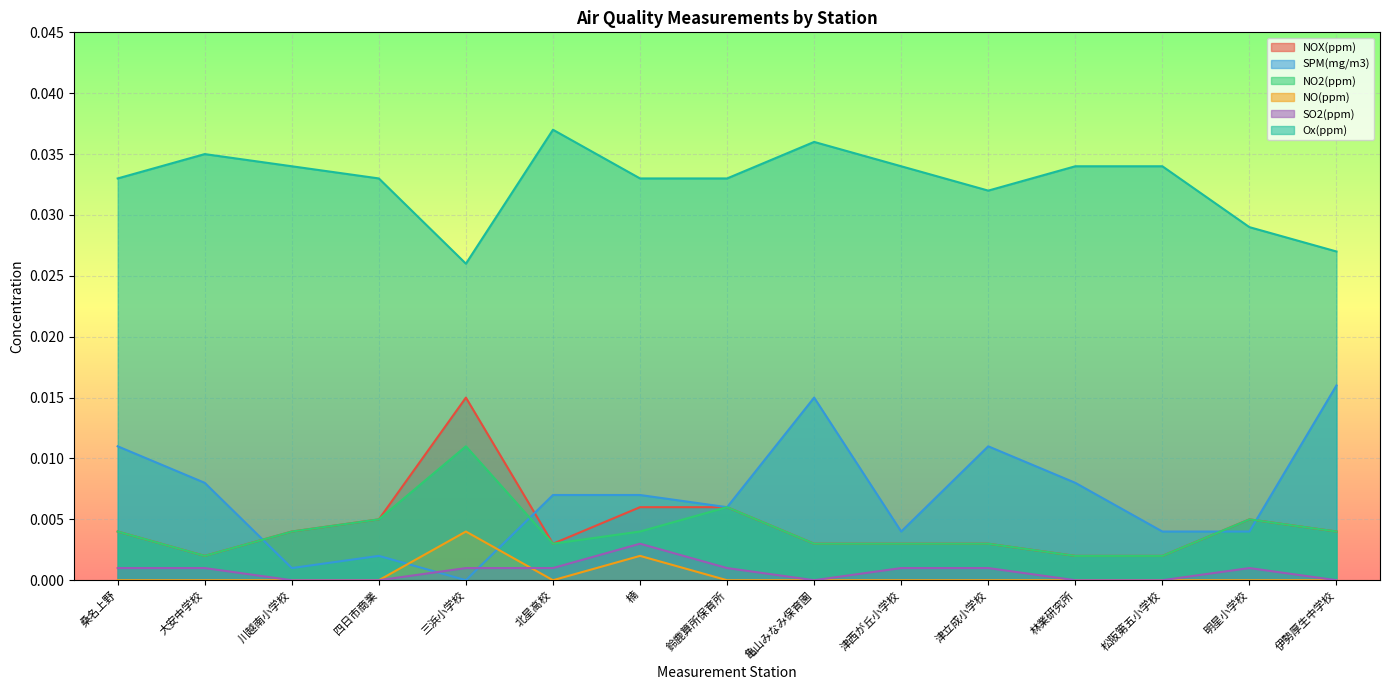

At which category does the chart reach its minimum across all series?

三浜小学校